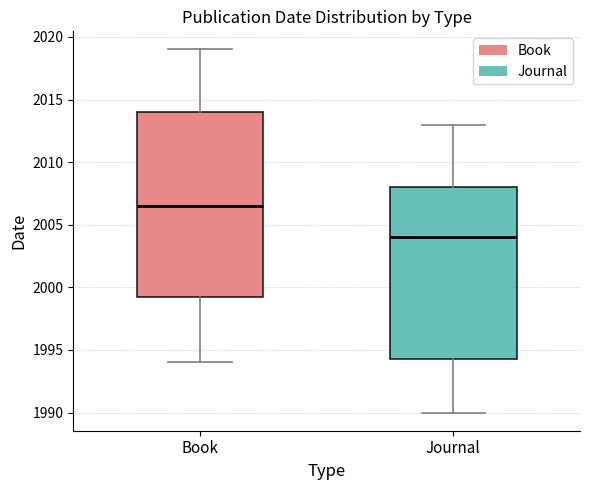

Reading left to right, transcribe this box plot: for each box, give where its median line is, the range the box spans, and where its two whiskers end, as read against the y-axis. The values are not printed on the chart, so give them approximately, as read against the axis.

Book: median 2006.5, box 1999.5 to 2014.0, whiskers 1994.0 to 2019.0
Journal: median 2004.0, box 1994.5 to 2008.0, whiskers 1990.0 to 2013.0